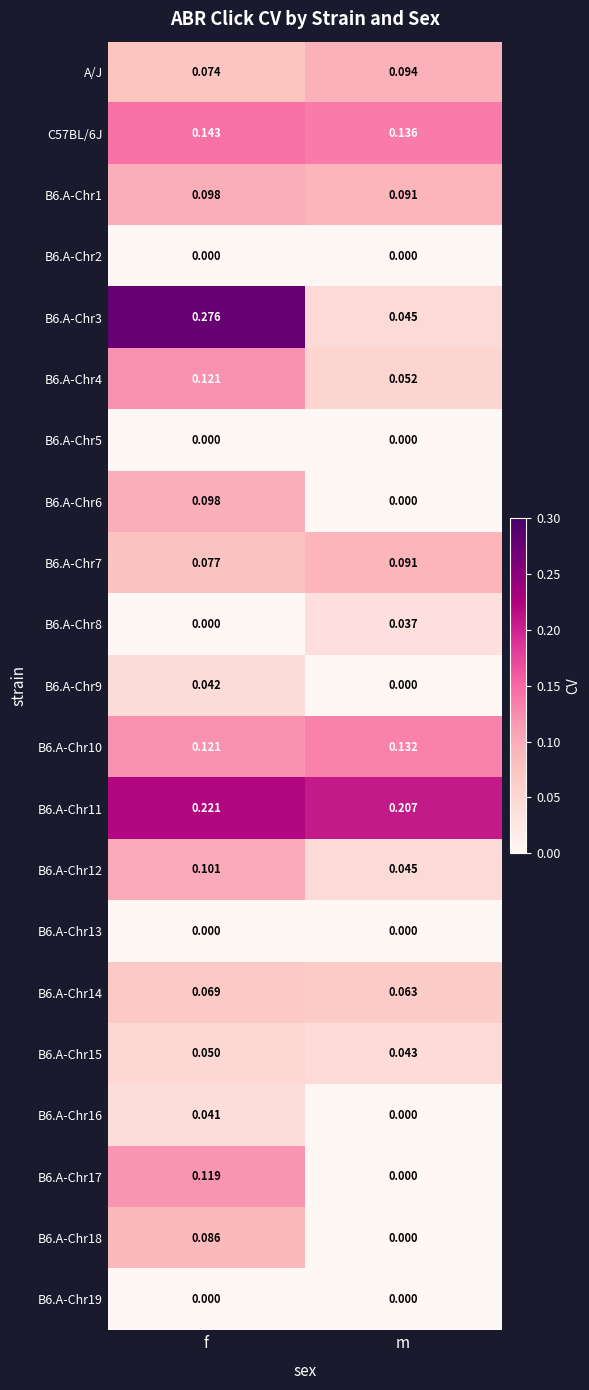

At which label is B6.A-Chr10 closest to 0?

f